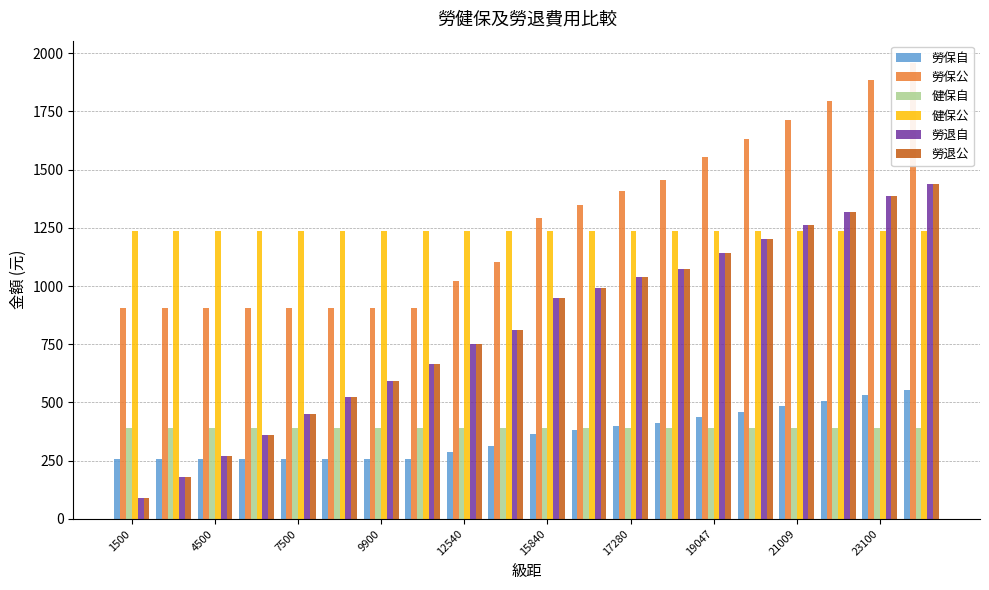

Reading left to right, list all the values displayed in this chart.

勞保自: 255	255	255	255	255	255	255	255	288	311	365	380	398	411	438	460	483	506	531	552
勞保公: 905	905	905	905	905	905	905	905	1023	1101	1291	1346	1408	1457	1552	1631	1712	1793	1883	1956
健保自: 392	392	392	392	392	392	392	392	392	392	392	392	392	392	392	392	392	392	392	392
健保公: 1238	1238	1238	1238	1238	1238	1238	1238	1238	1238	1238	1238	1238	1238	1238	1238	1238	1238	1238	1238
勞退自: 90	180	270	360	450	522	594	666	752	810	950	990	1037	1073	1143	1200	1260	1320	1386	1440
勞退公: 90	180	270	360	450	522	594	666	752	810	950	990	1037	1073	1143	1200	1260	1320	1386	1440